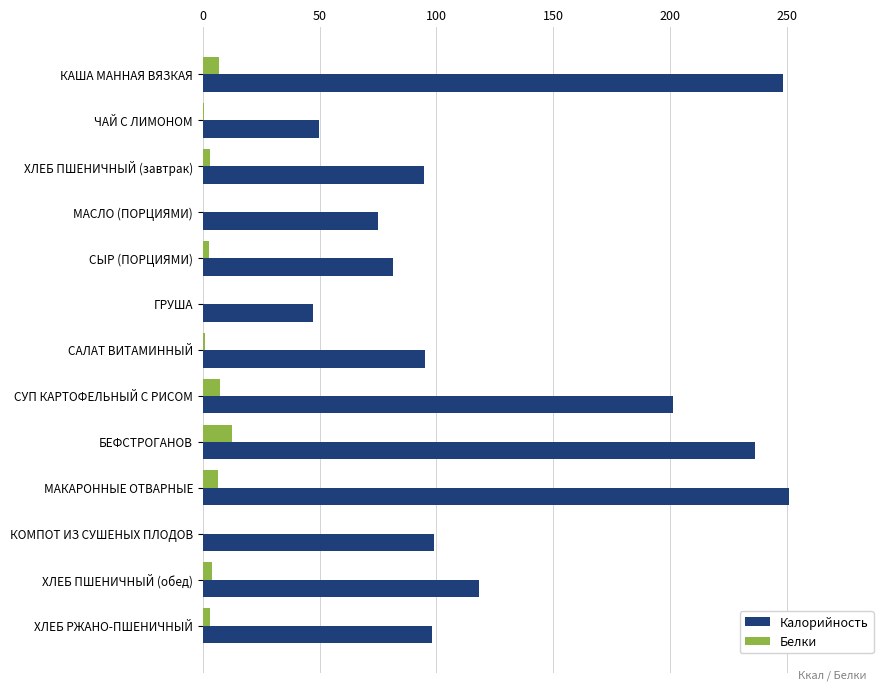

True or false: Калорийность has a value of 86.4 at ЧАЙ С ЛИМОНОМ.

False